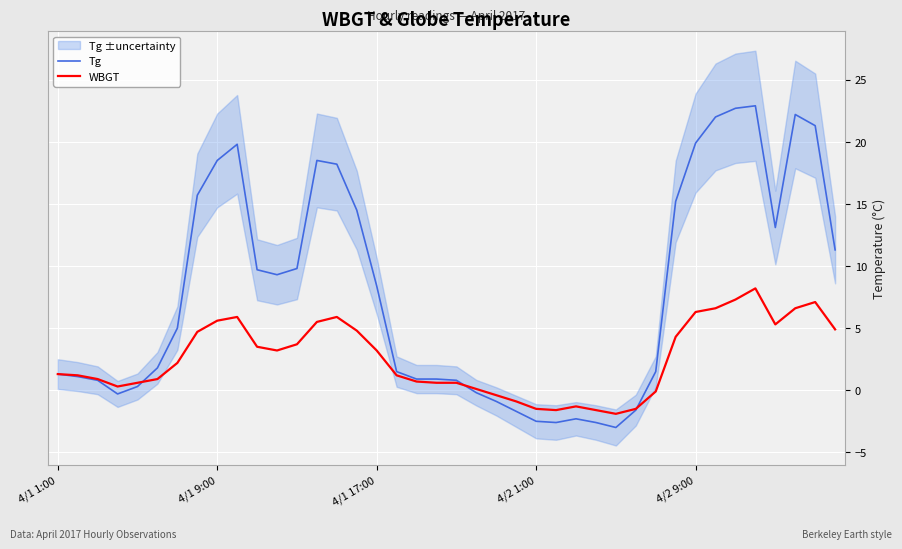

Which series ends up on top after the final intersection of WBGT and Tg?

Tg